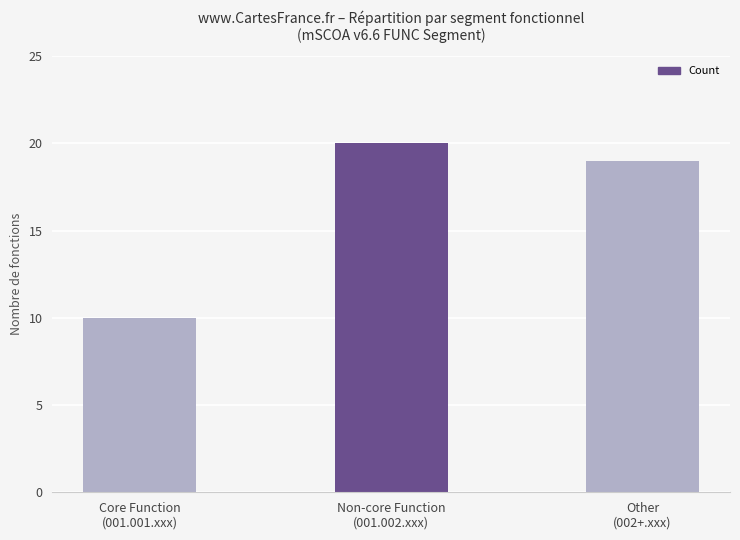

What is the difference between the maximum and second lowest values?

1